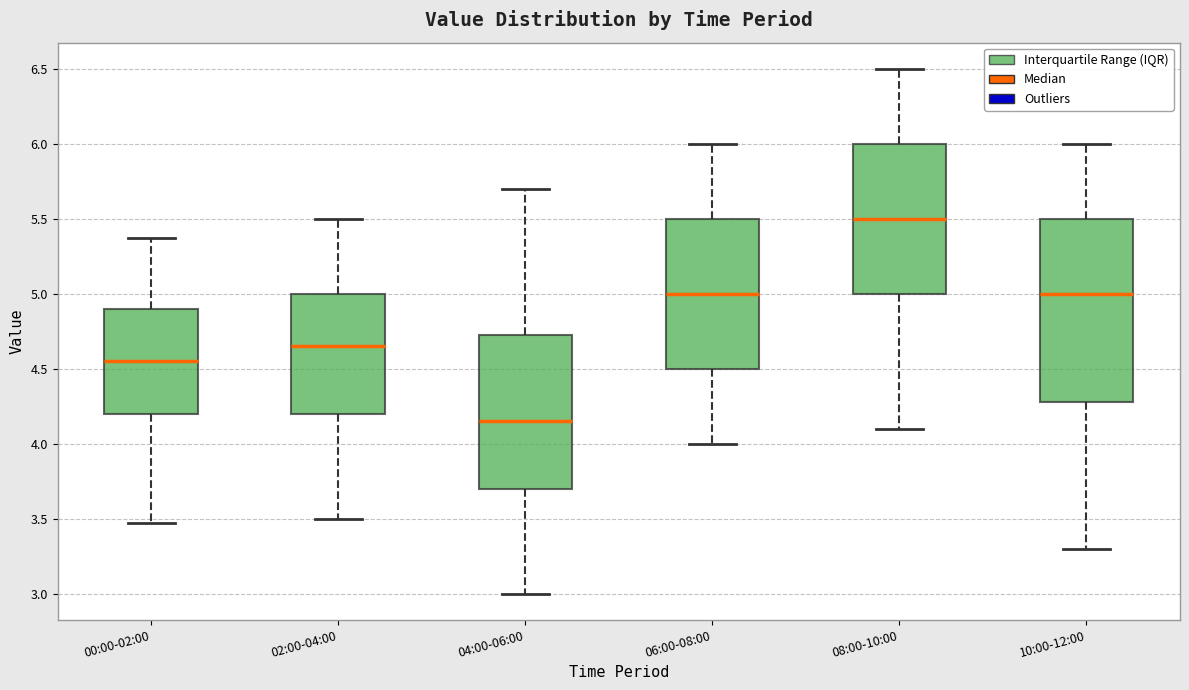

Reading left to right, read every box against the y-axis: the position of its median line, the range the box covers, and the ends of its whiskers. The values are not printed on the chart, so give them approximately, as read against the axis.

00:00-02:00: median 4.55, box 4.20 to 4.90, whiskers 3.45 to 5.35
02:00-04:00: median 4.65, box 4.20 to 5.00, whiskers 3.50 to 5.50
04:00-06:00: median 4.15, box 3.70 to 4.75, whiskers 3.00 to 5.70
06:00-08:00: median 5.00, box 4.50 to 5.50, whiskers 4.00 to 6.00
08:00-10:00: median 5.50, box 5.00 to 6.00, whiskers 4.10 to 6.50
10:00-12:00: median 5.00, box 4.30 to 5.50, whiskers 3.30 to 6.00